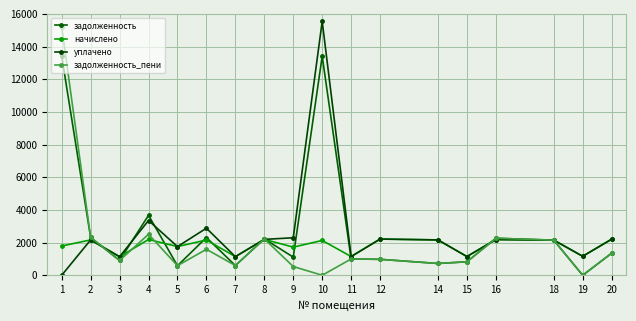

At which category does задолженность_пени reach its first local valley?

3